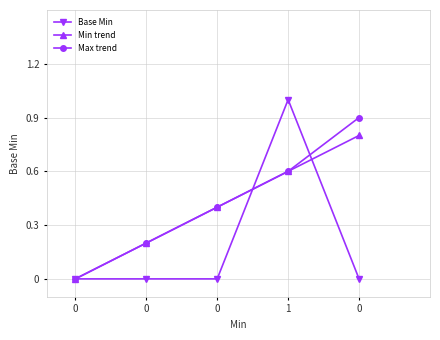

How many series are shown in this chart?

3